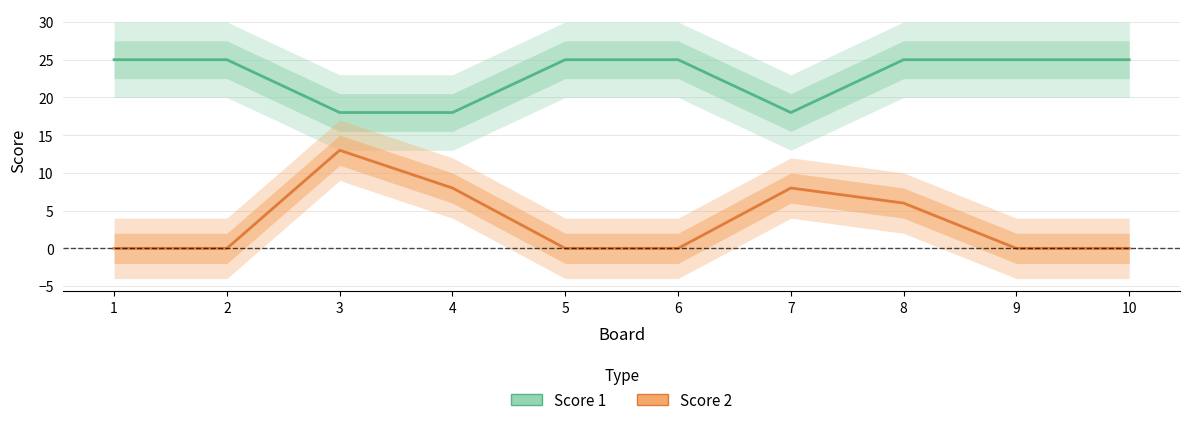

At which category is the sum across all series the highest?

3